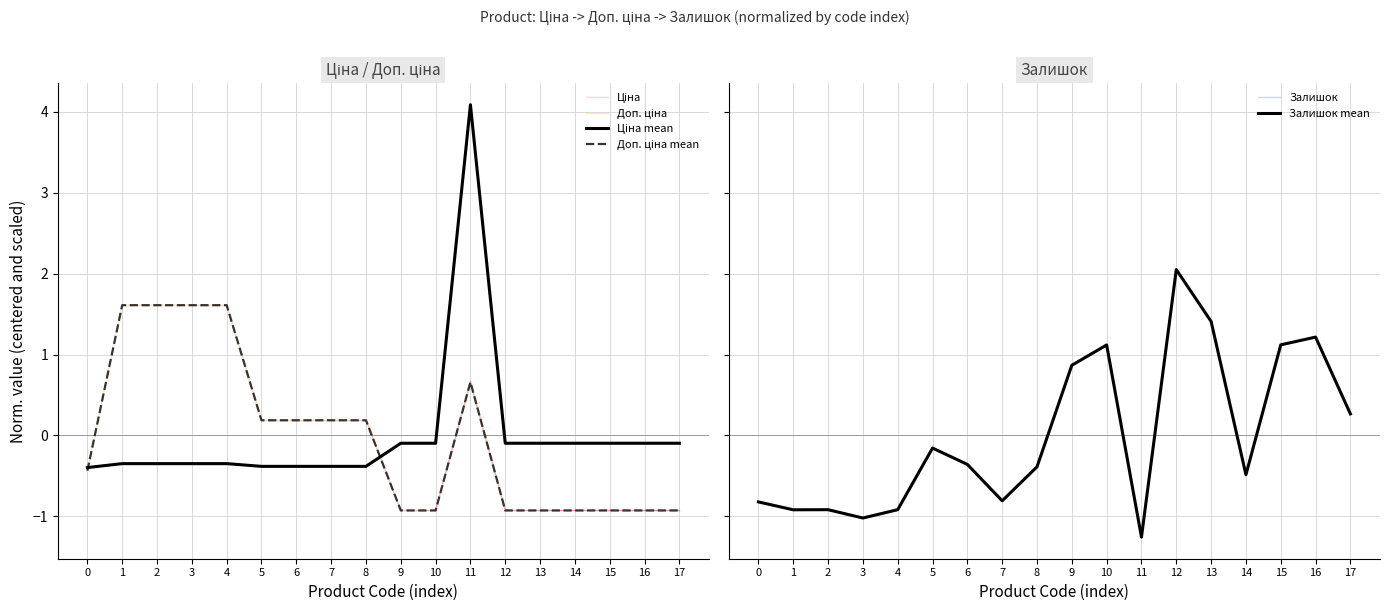

Which series has the largest total across all categories?

Ціна